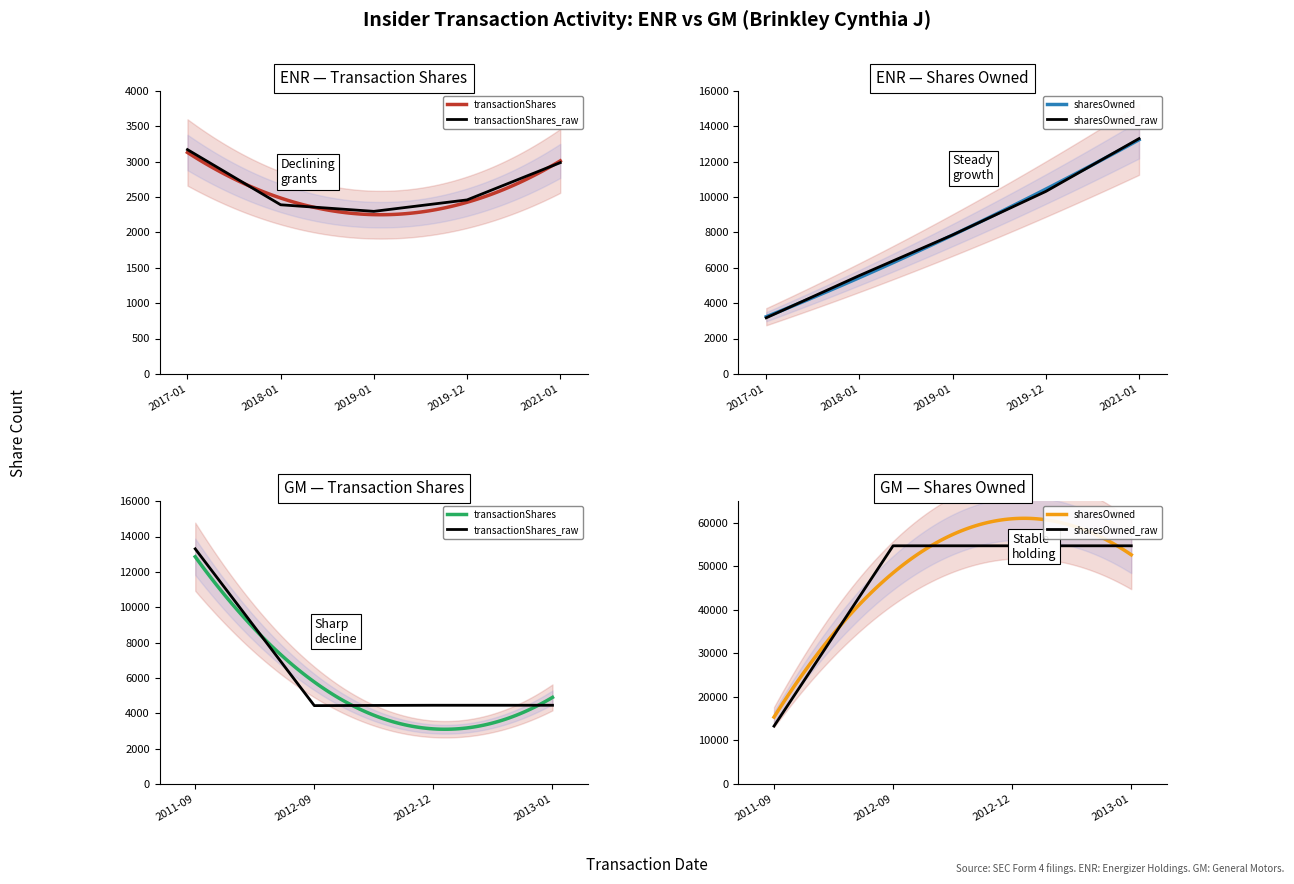

What is the label of the 8th point from the right?

2012-09-30